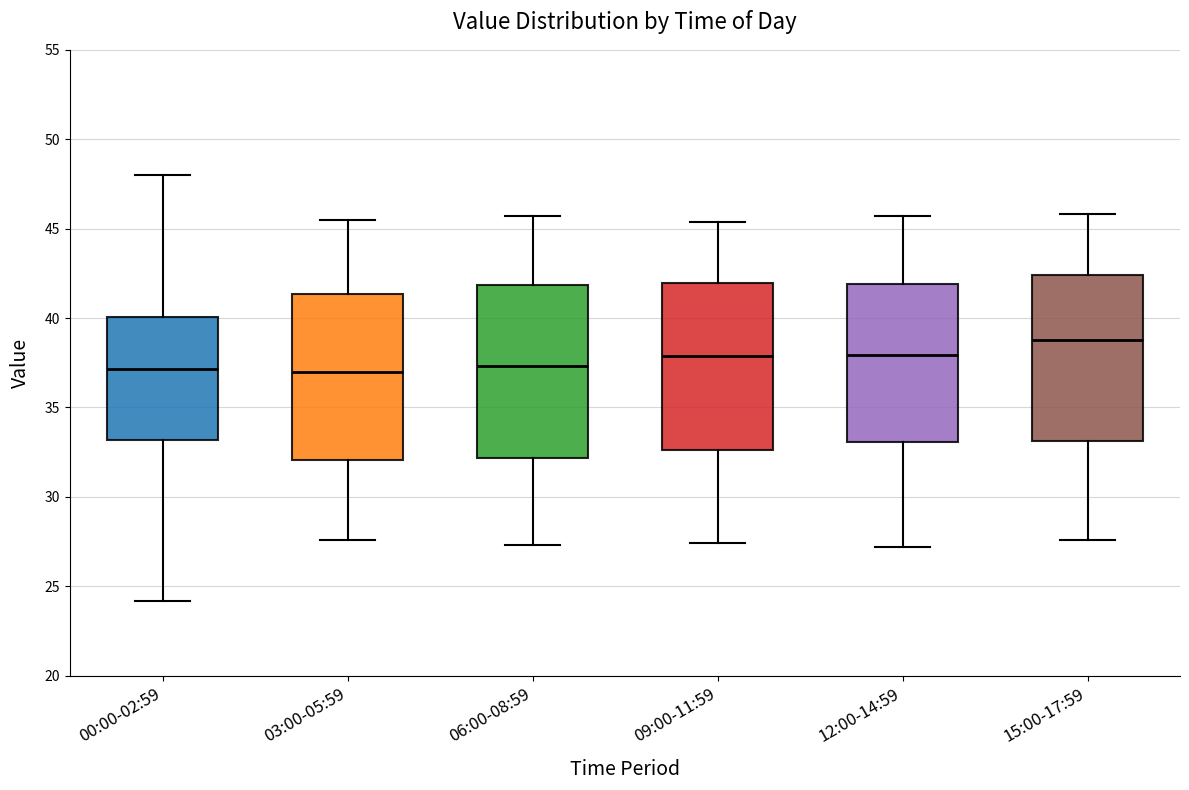

Where is the upper edge of the box for 03:00-05:59 on the y-axis? The values are not printed on the chart, so give them approximately, as read against the axis.

41.5